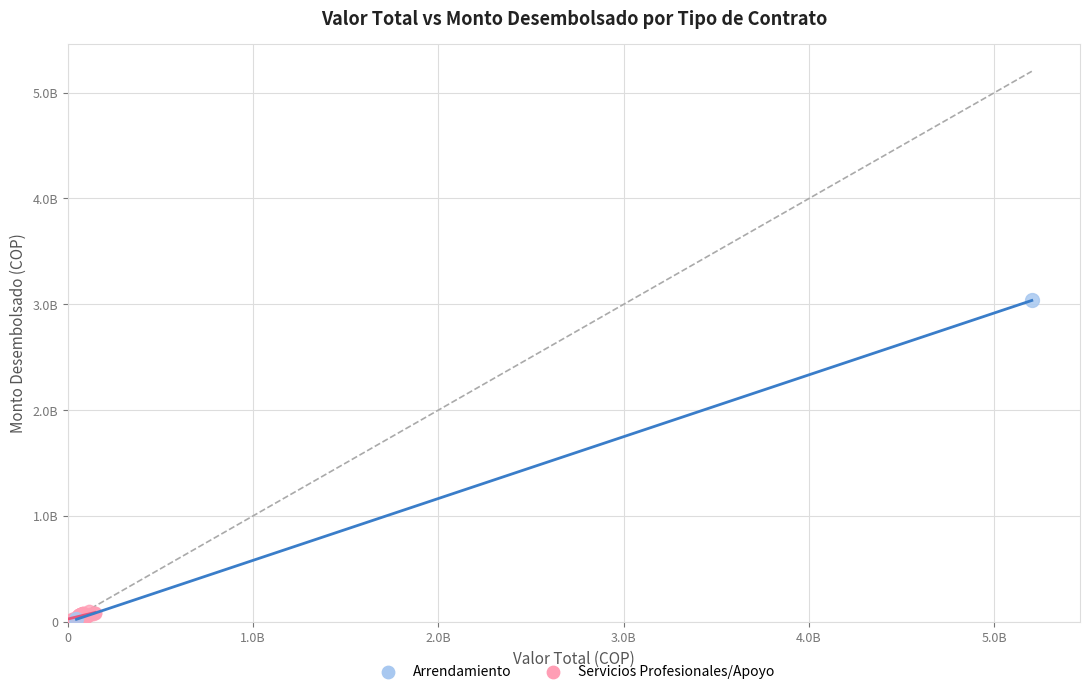

What are all the series names shown in the legend?

Arrendamiento, Servicios Profesionales/Apoyo